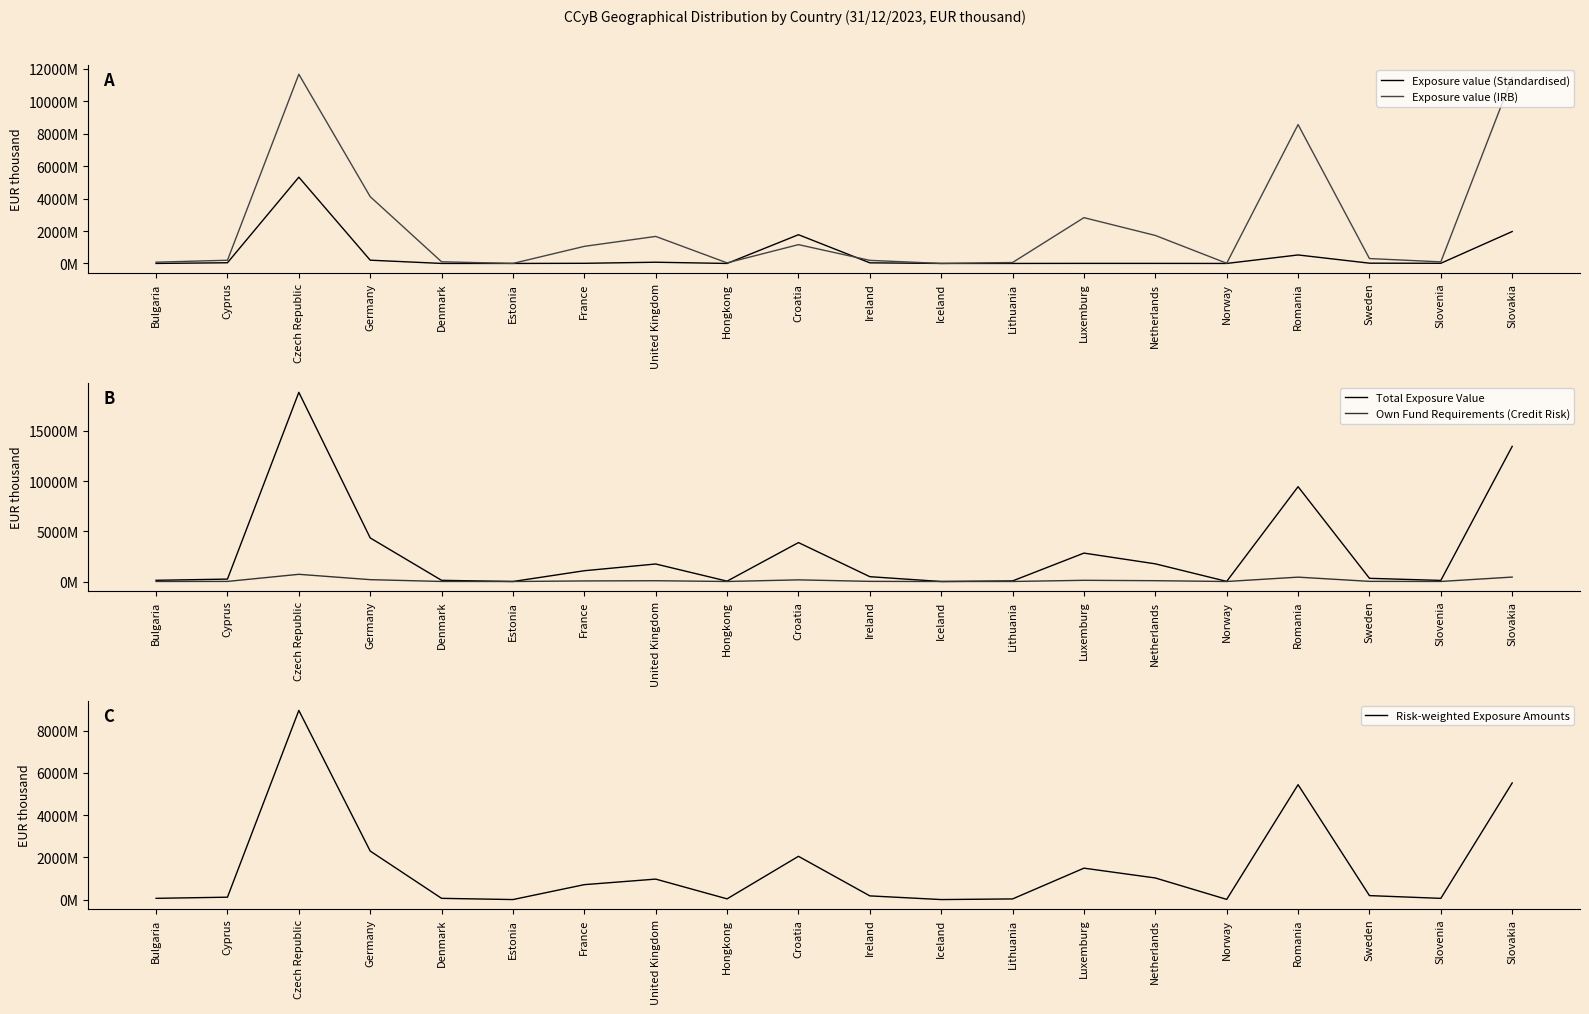

What are all the series names shown in the legend?

Exposure value (Standardised), Exposure value (IRB), Total Exposure Value, Own Fund Requirements (Credit Risk), Risk-weighted Exposure Amounts